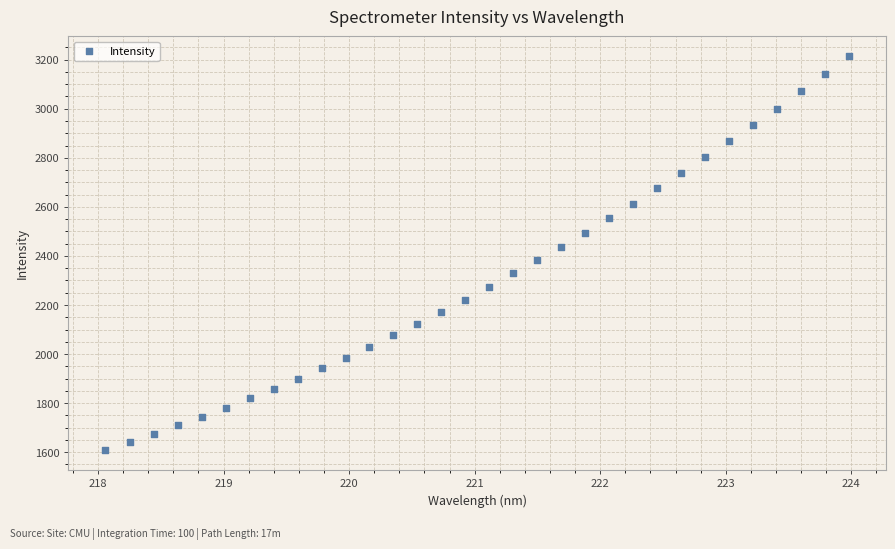

What is the range of Y values (max minus min)?

1605.6